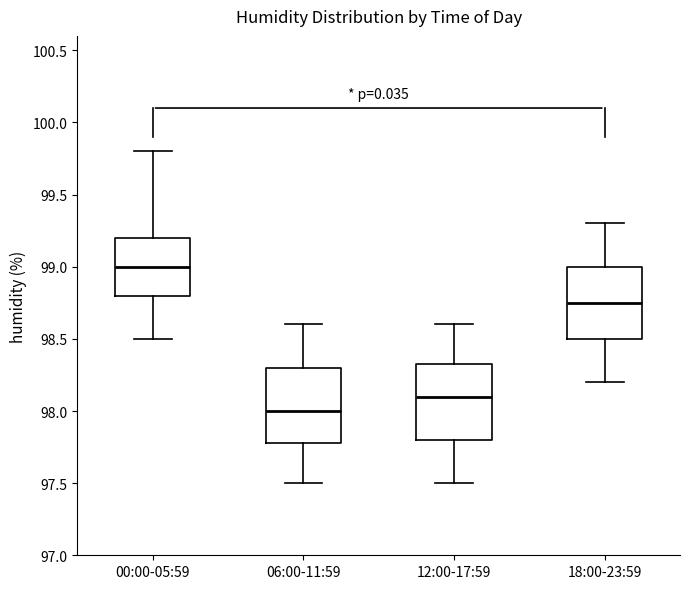

Reading left to right, transcribe this box plot: for each box, give where its median line is, the range the box spans, and where its two whiskers end, as read against the y-axis. The values are not printed on the chart, so give them approximately, as read against the axis.

00:00-05:59: median 99.00, box 98.80 to 99.20, whiskers 98.50 to 99.80
06:00-11:59: median 98.00, box 97.80 to 98.30, whiskers 97.50 to 98.60
12:00-17:59: median 98.10, box 97.80 to 98.35, whiskers 97.50 to 98.60
18:00-23:59: median 98.75, box 98.50 to 99.00, whiskers 98.20 to 99.30